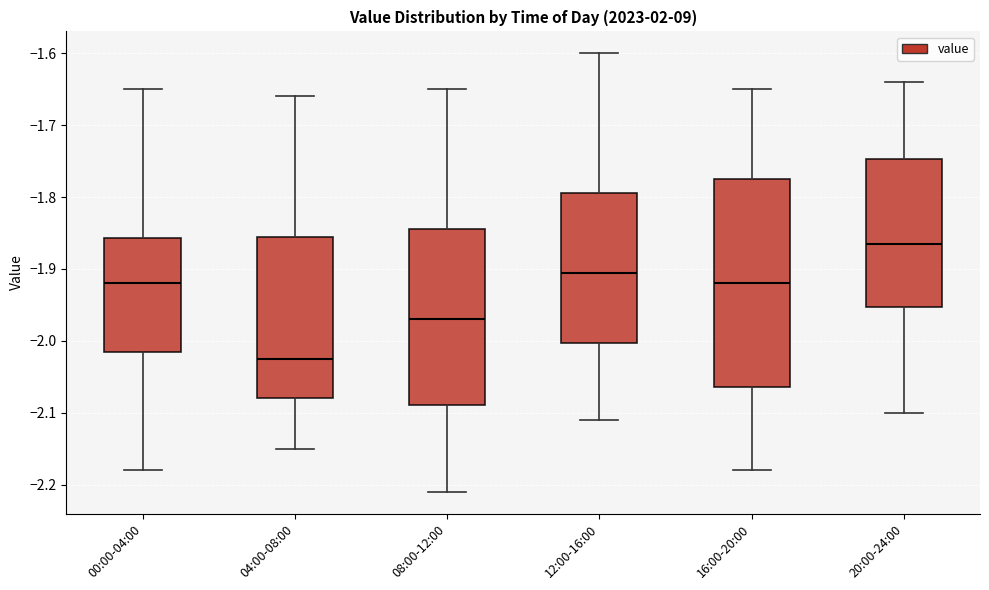

Where does the upper whisker of the box for 08:00-12:00 end on the y-axis? The values are not printed on the chart, so give them approximately, as read against the axis.

-1.65